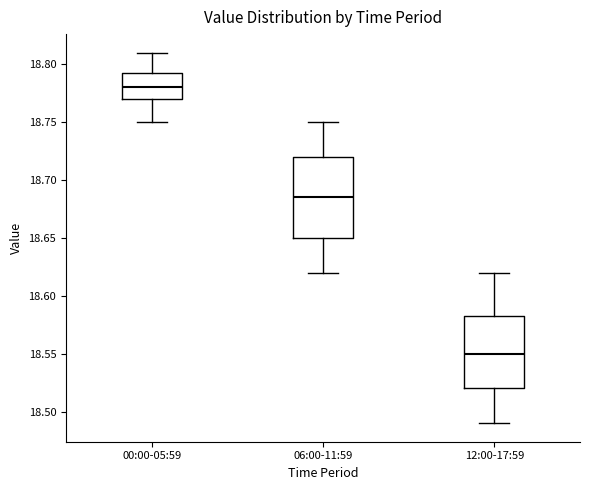

Comparing the boxes themselves (not the whiskers), which one is the tallest?

06:00-11:59